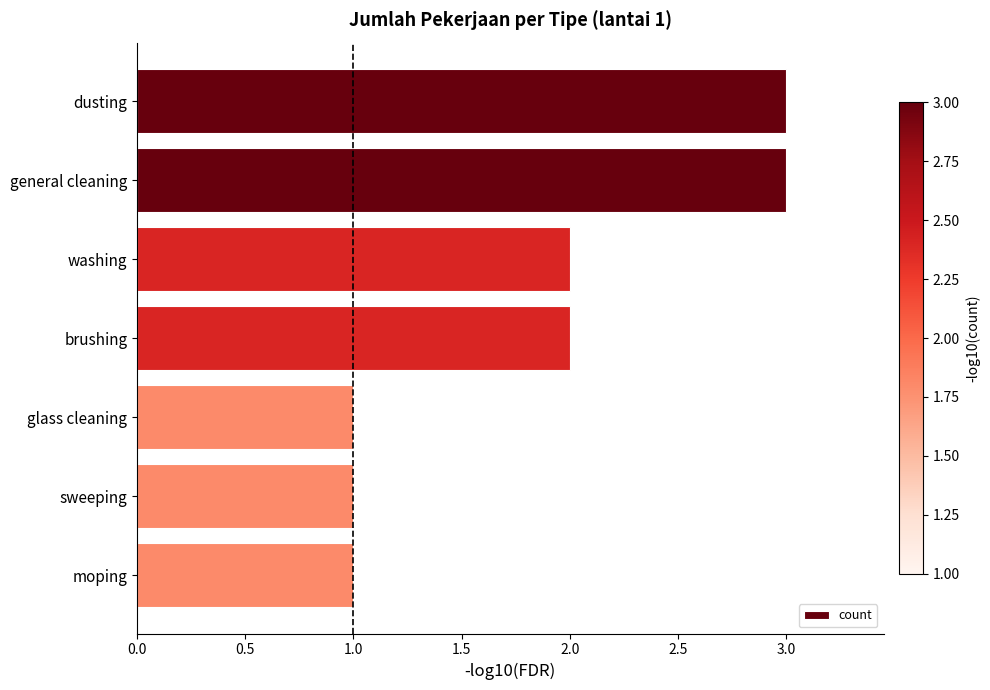

What is the average value?

2